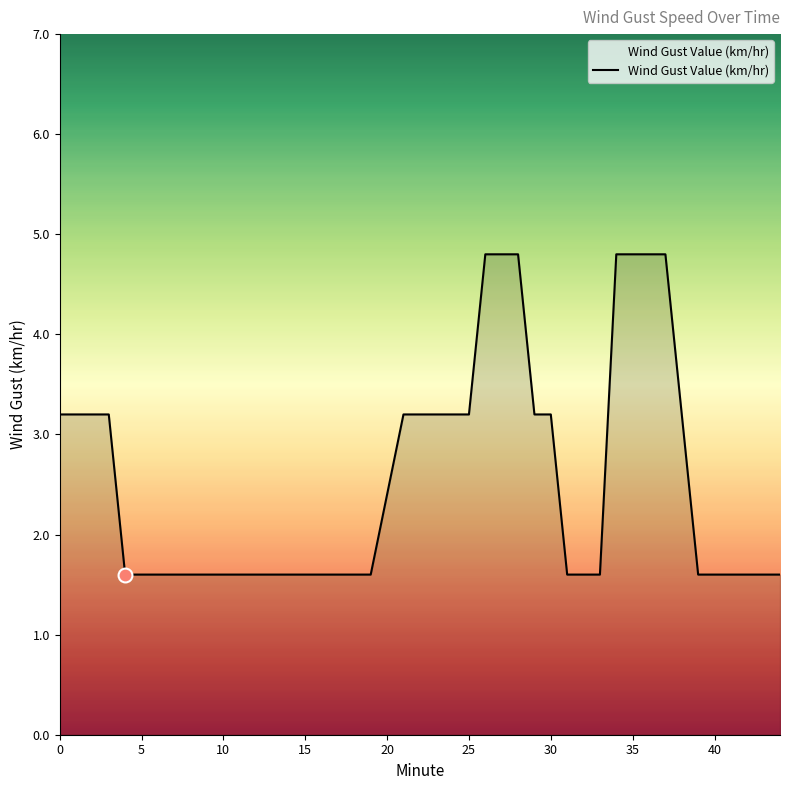

What is the maximum value shown in the chart?

4.8